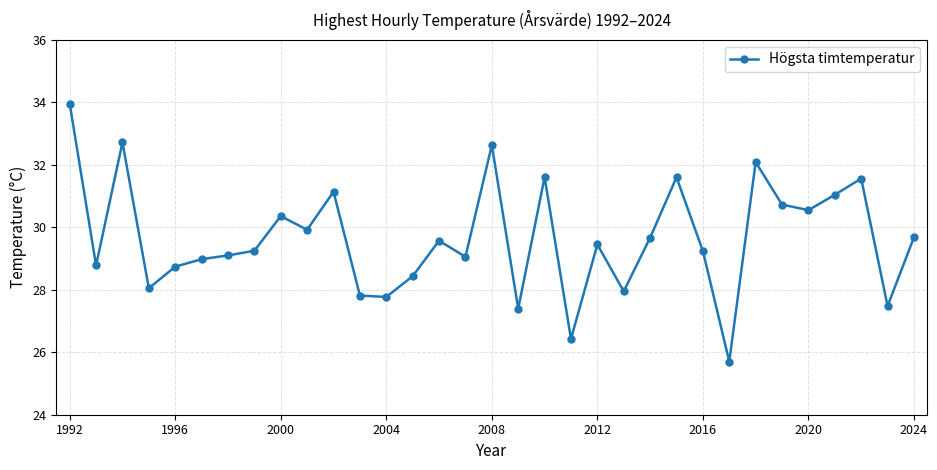

What is the greatest value displayed?

34.0